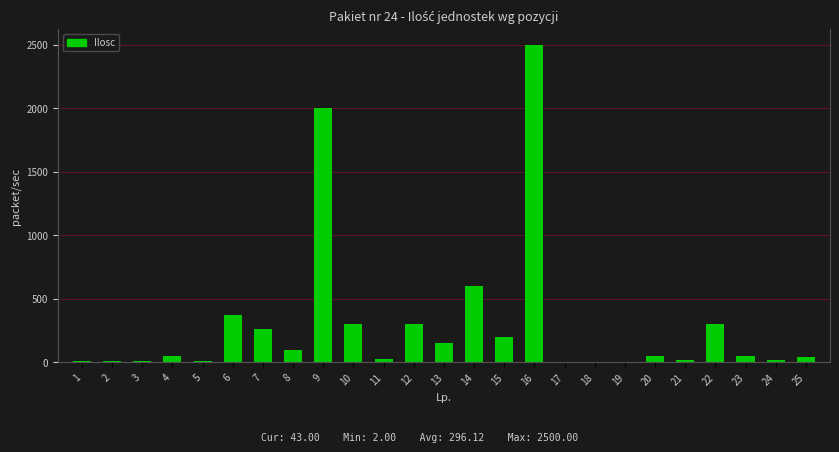

Is it true that the value at 7 is 425?

False